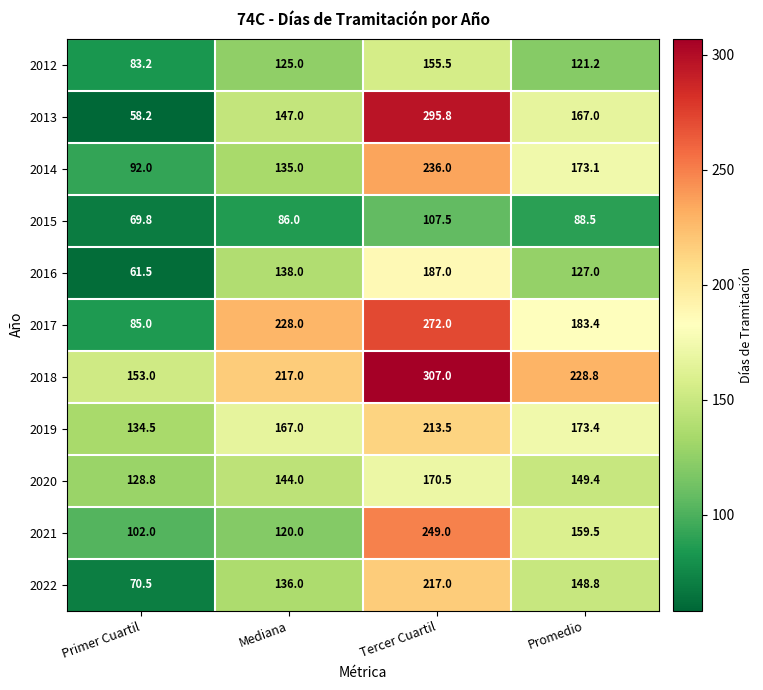

True or false: 2021 has a value of 249.0 at Tercer Cuartil.

True